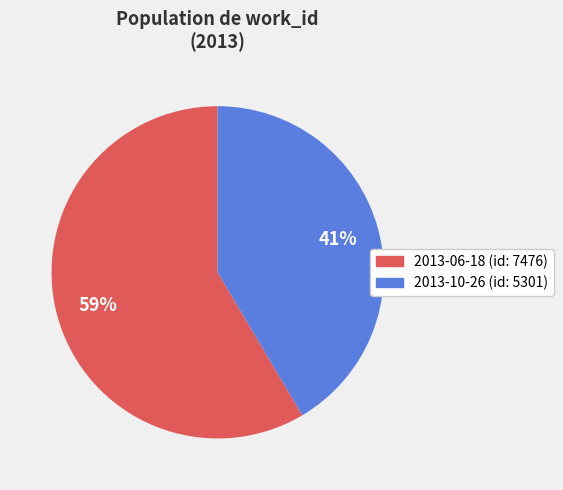

What percentage is the 2013-10-26 slice, to the nearest percent?

41%